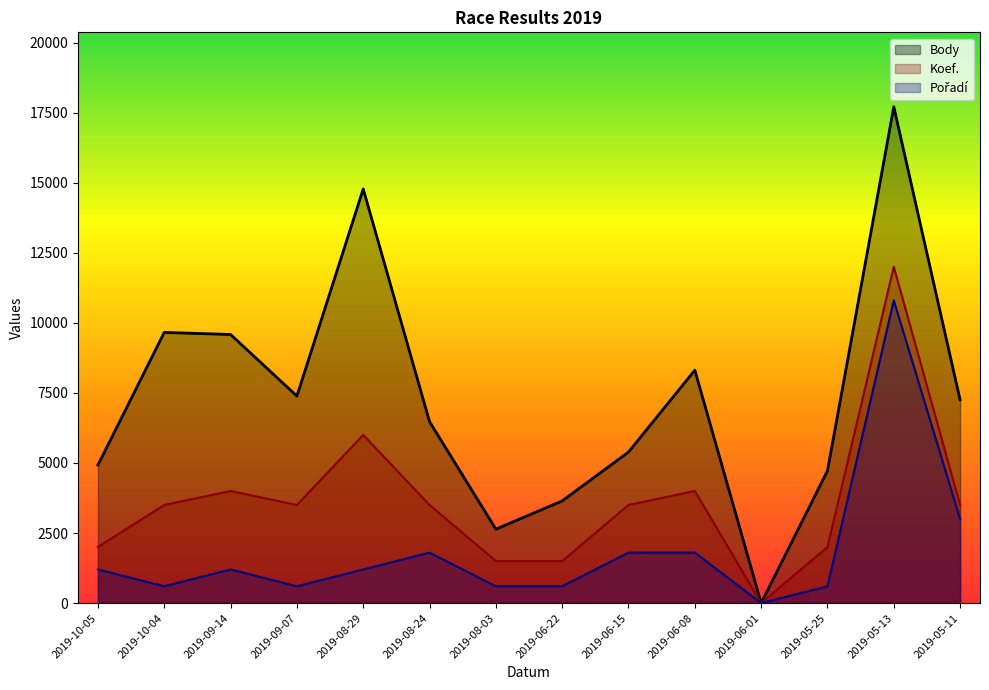

How many data points does each series have?

14